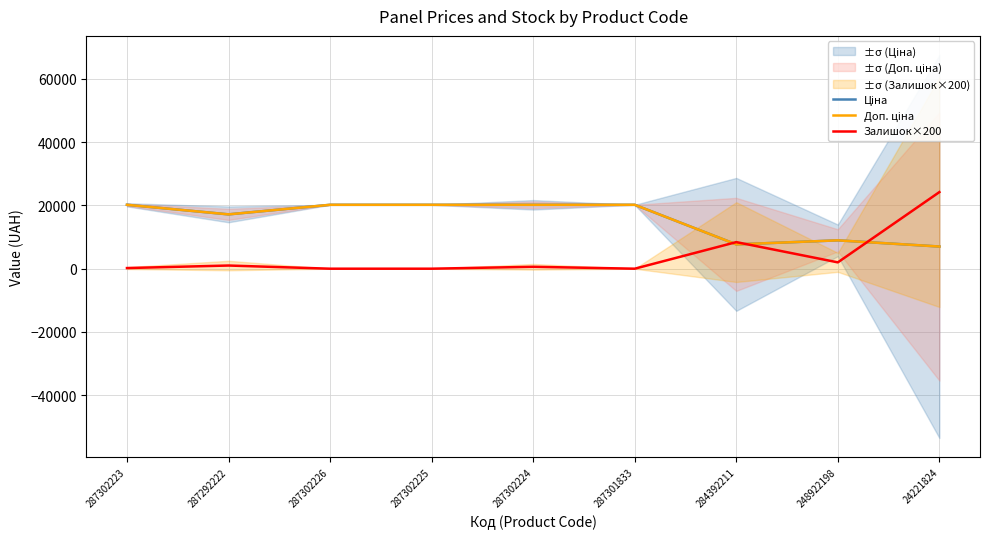

What are all the series names shown in the legend?

Ціна, Доп. ціна, Залишок×200